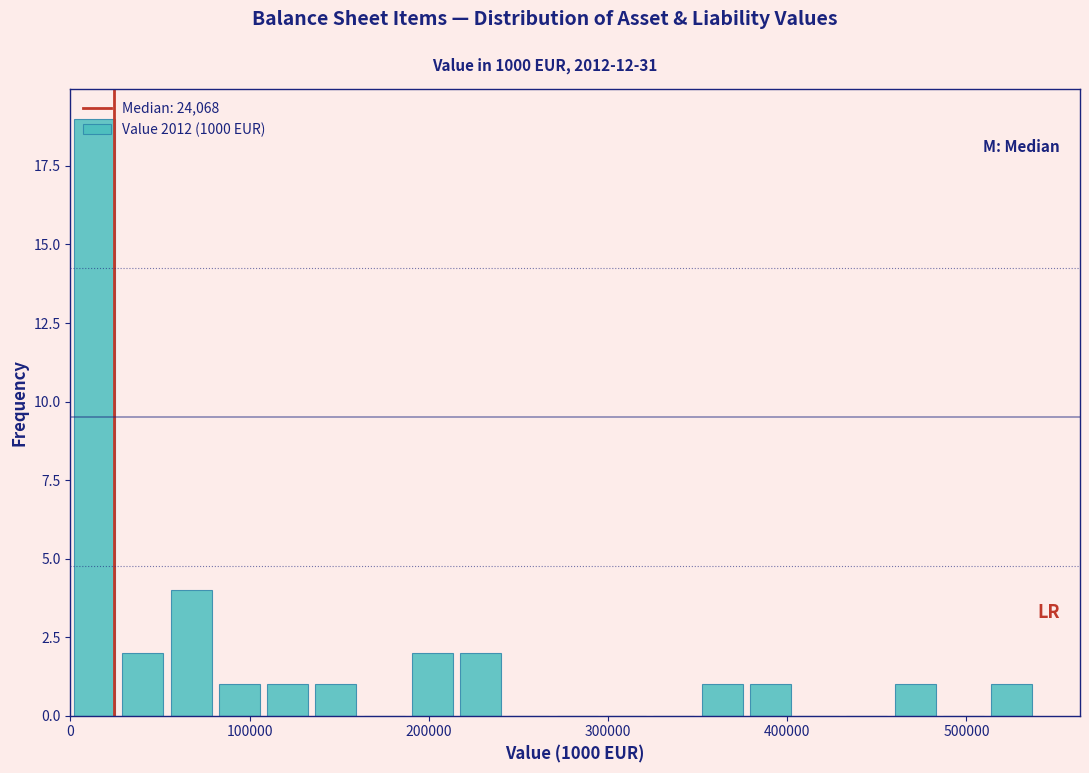

Read against the x-axis, roughly where is the centre of the tallest bar?

10000